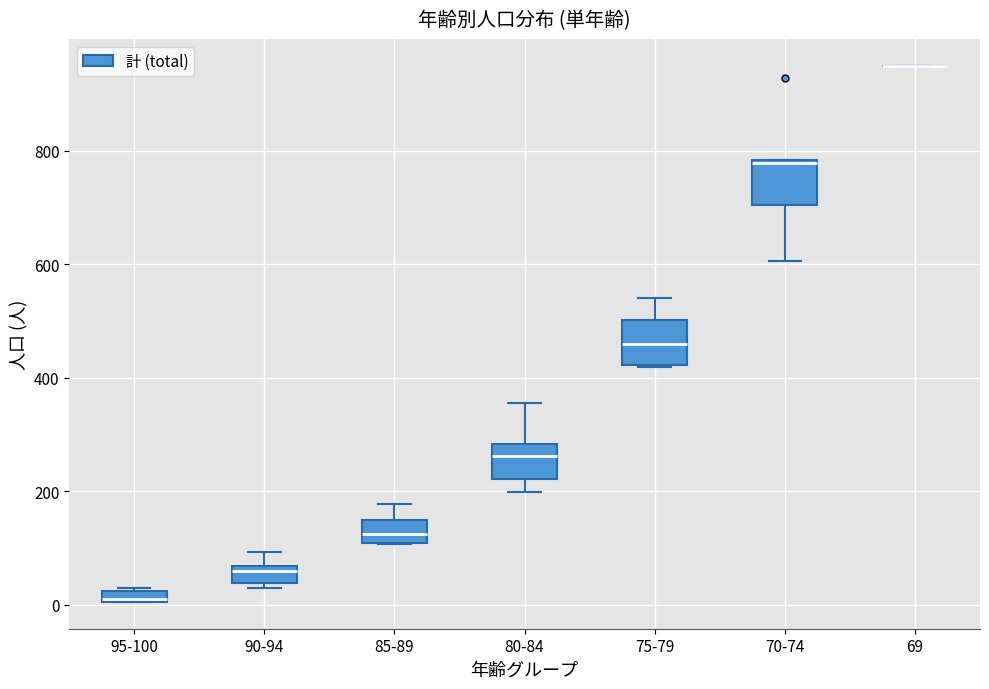

Where is the upper edge of the box for 90-94 on the y-axis? The values are not printed on the chart, so give them approximately, as read against the axis.

60